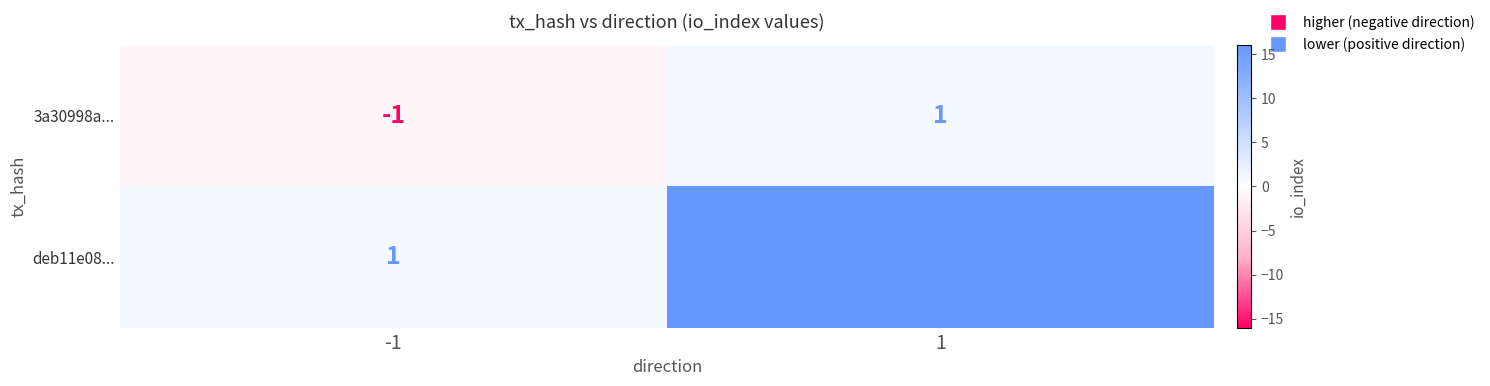

Between -1 and 1, which series saw the biggest shift?

deb11e08...